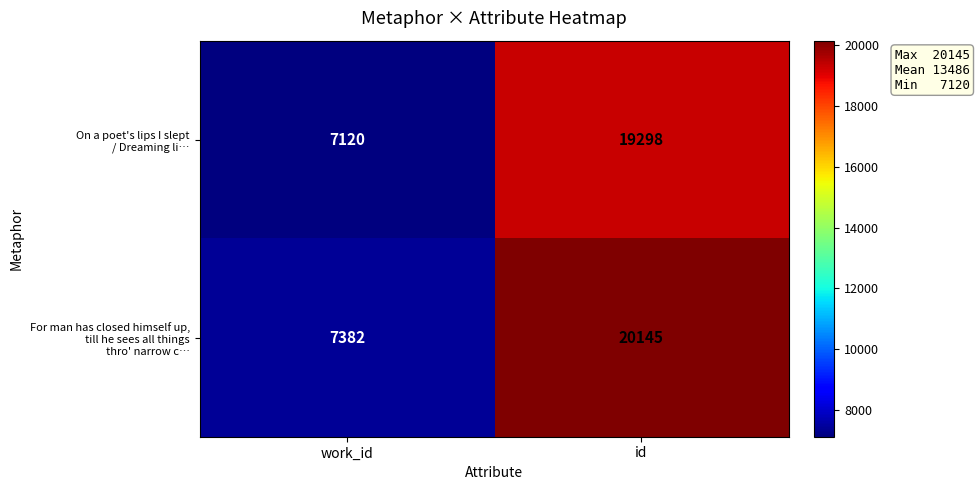

What is the total value across all series at work_id?

14502